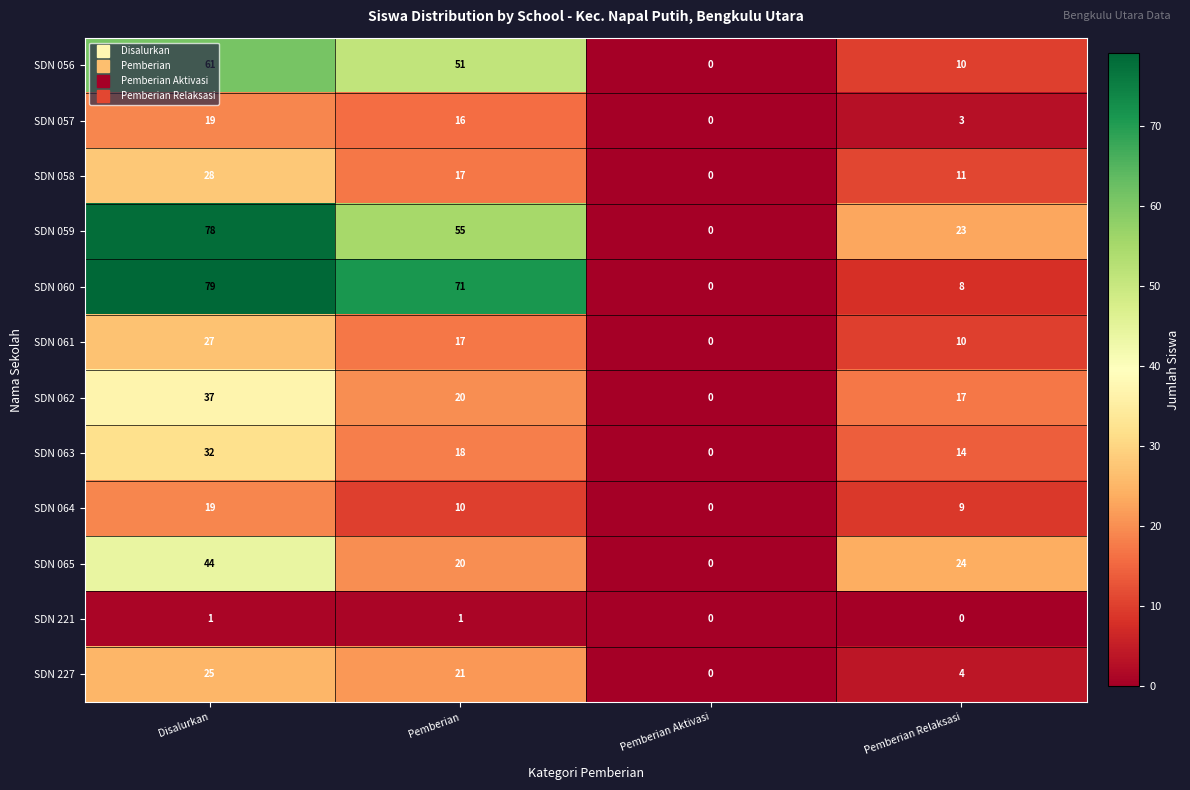

Which series has the largest range (max minus min)?

SDN 060